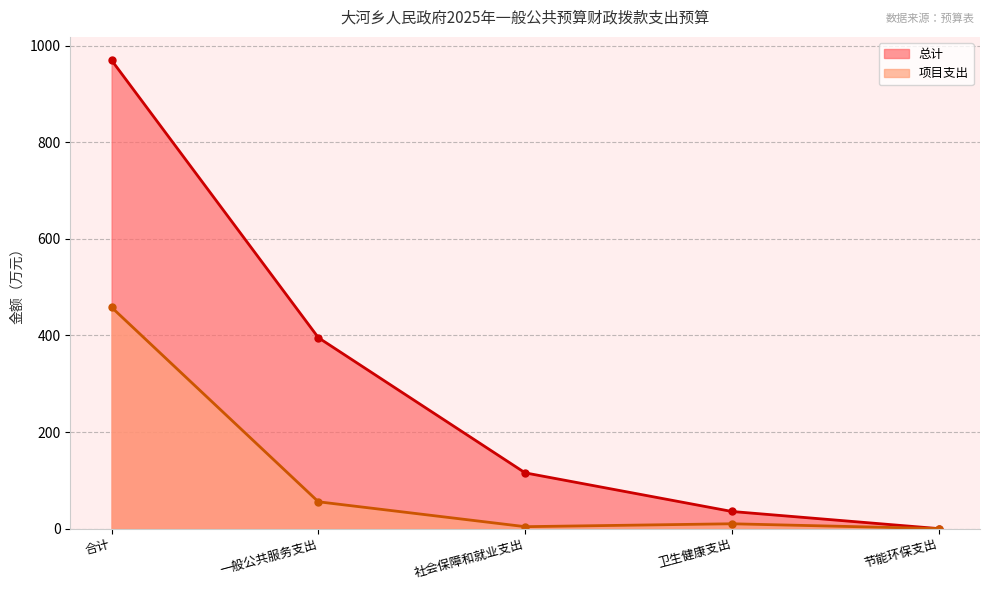

What is the total value across all series at 卫生健康支出?

45.5